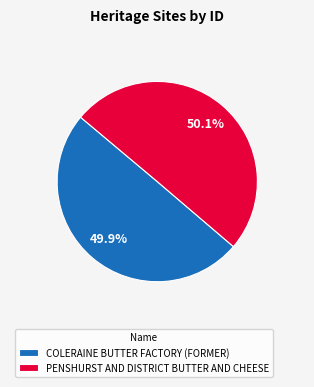

Is there a majority slice in this chart?

Yes